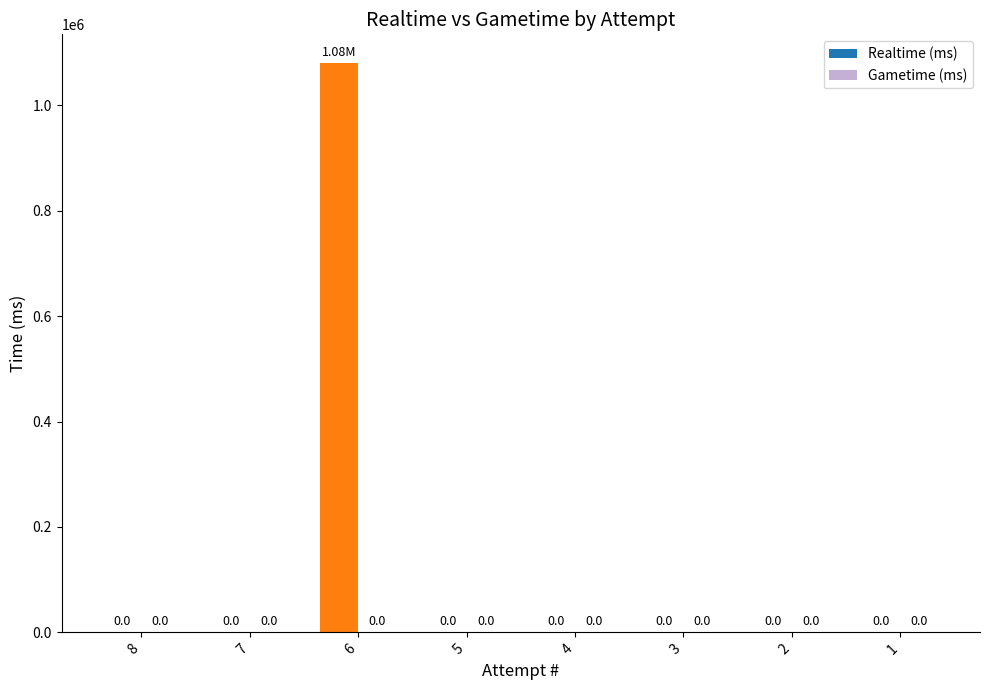

What is the sum of all values?

1080974